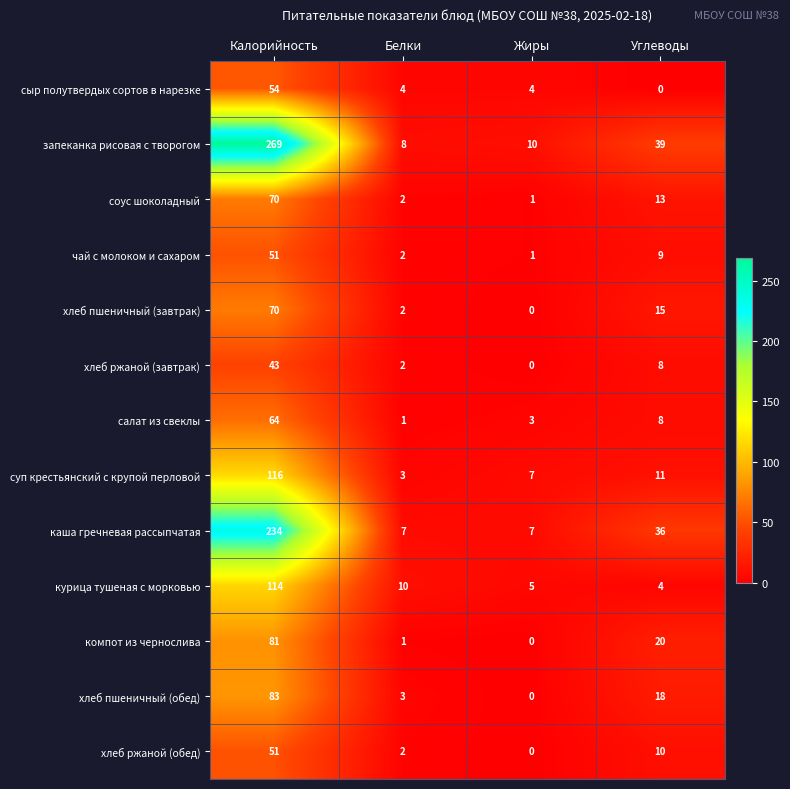

What is the approximate value of компот из чернослива at Калорийность?

81